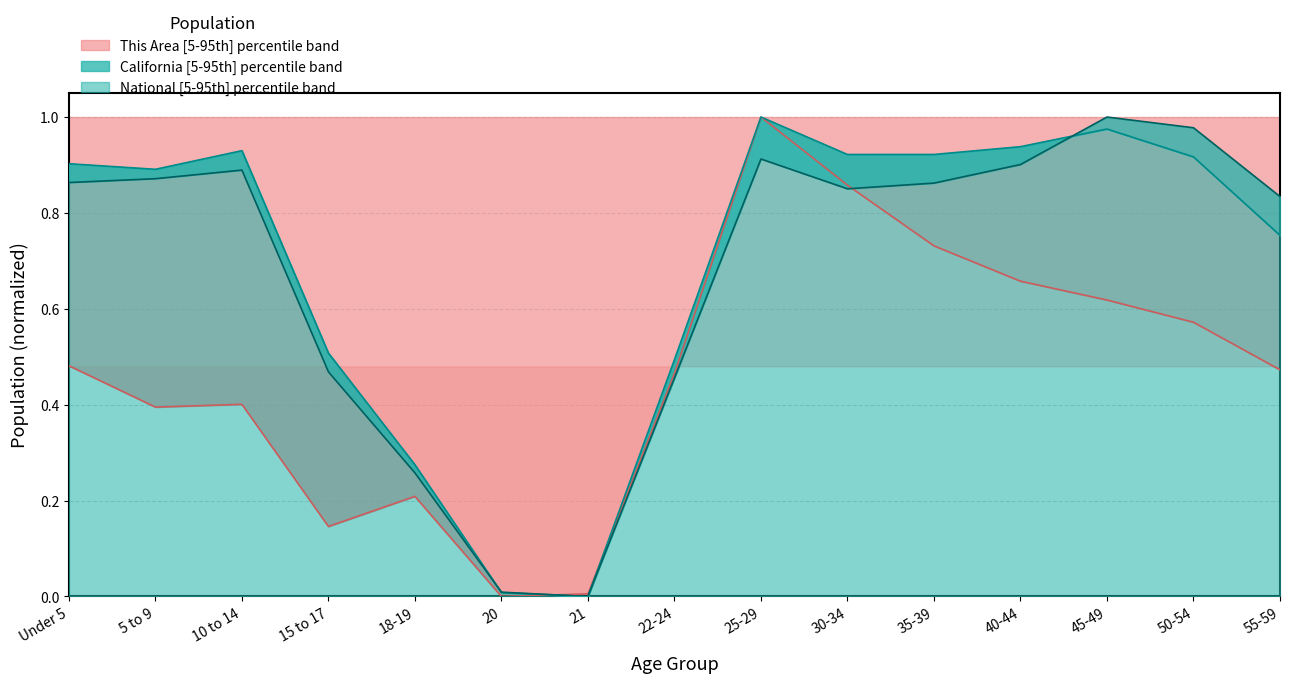

What are all the series names shown in the legend?

This Area, California, National